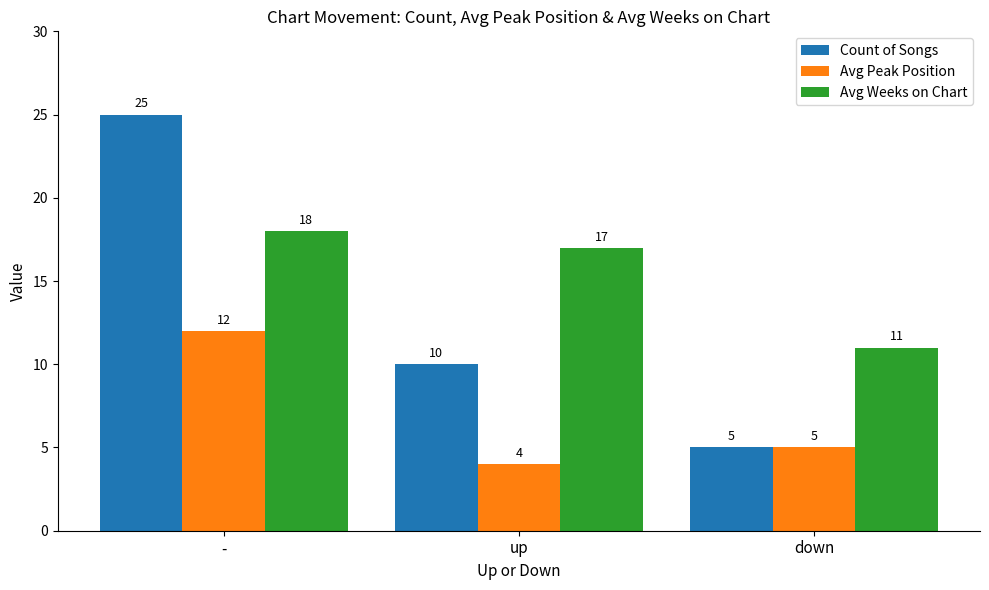

What is the label of the 1st bar from the left?

-